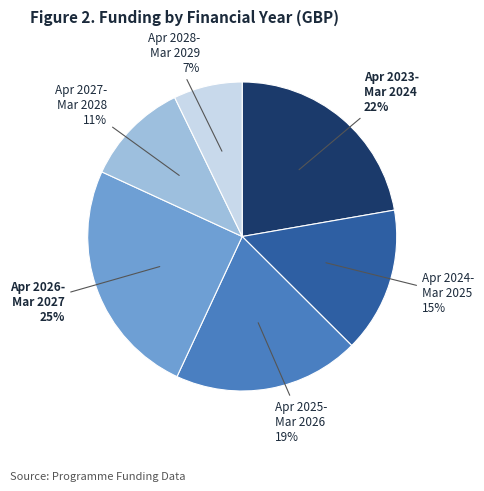

Is there a majority slice in this chart?

No